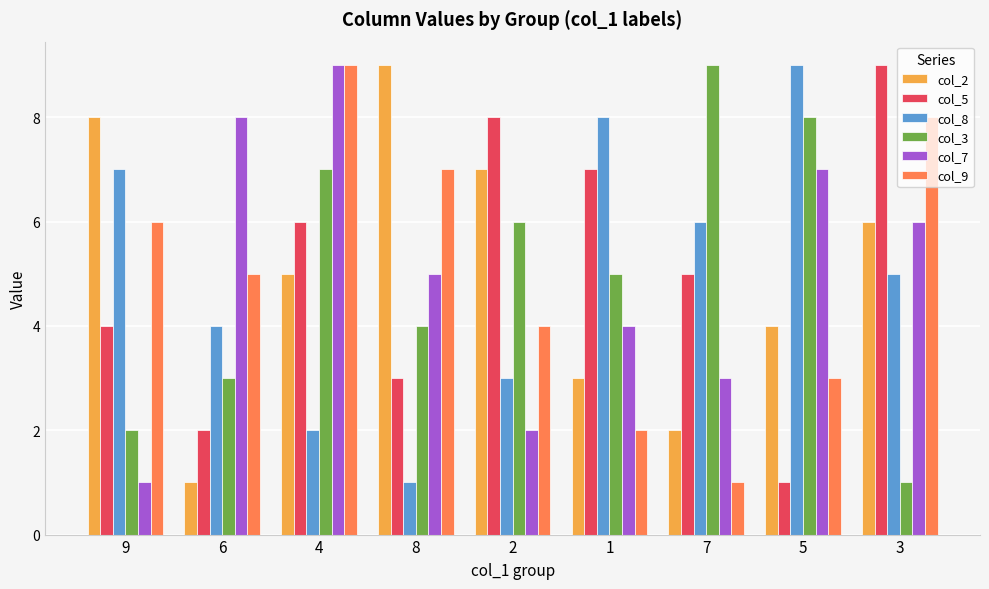

What is the label of the 4th bar from the right?

1